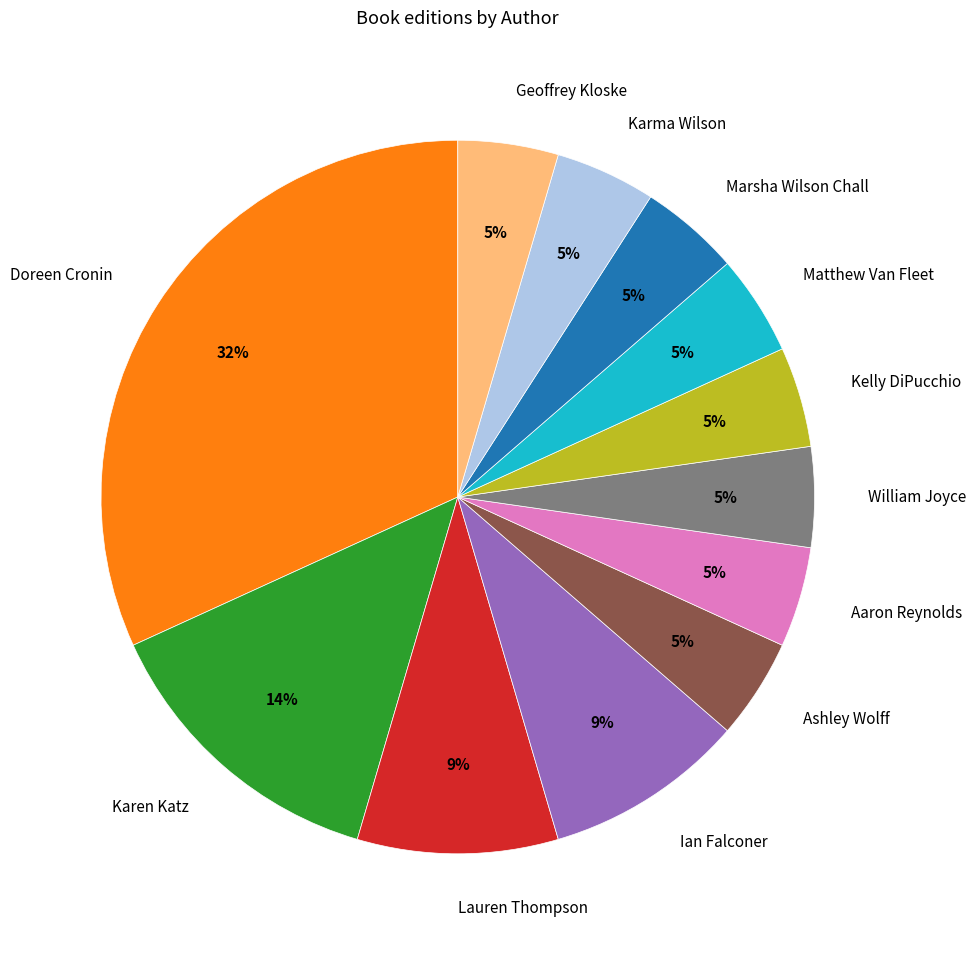

Does any single category account for the majority?

No